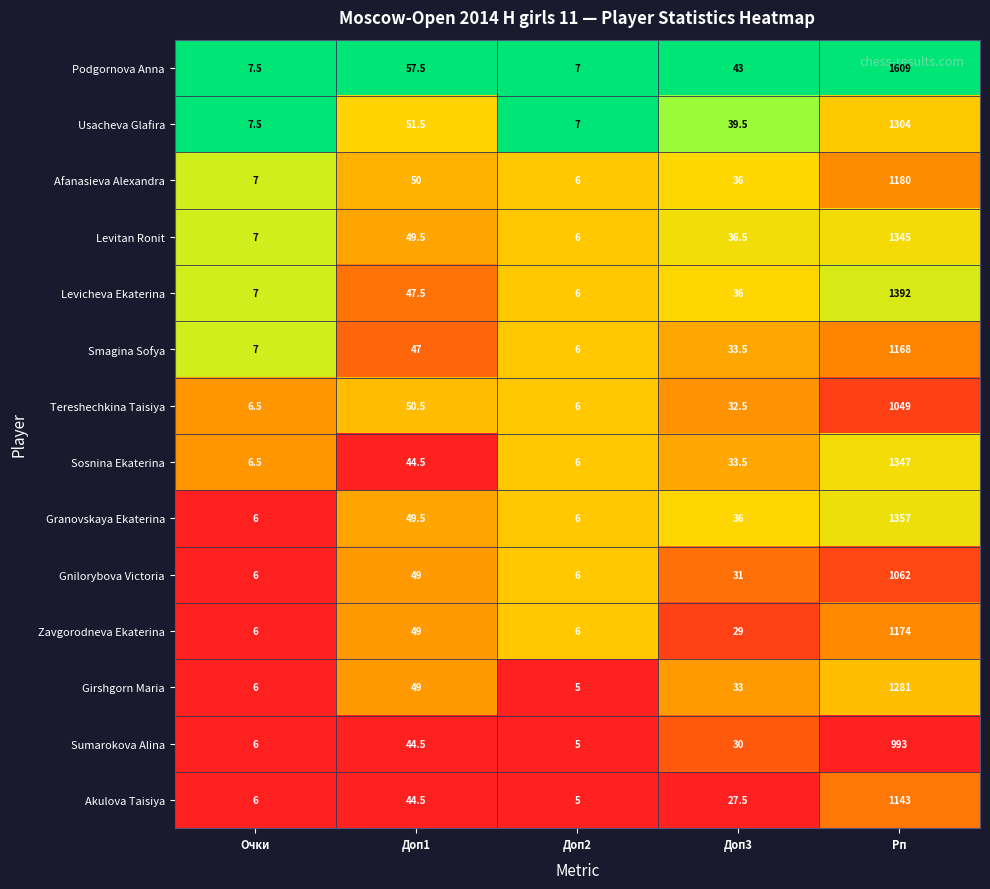

Between Очки and Доп1, which series saw the biggest shift?

Podgornova Anna